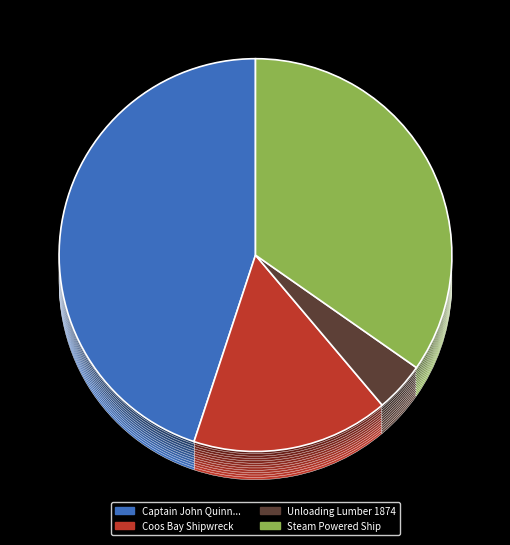

Is the sum of Captain John Quinn and Guests on U.S.S. and Unloading Lumber on Ventura Wharf, 1874 greater than half?

No